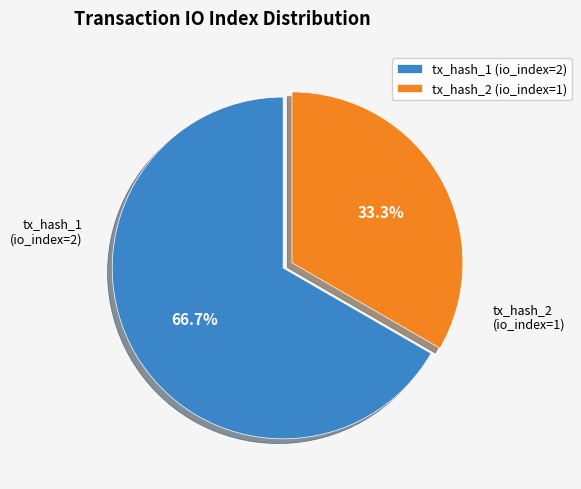

The tx_hash_1 (io_index=2) slice represents 57% of the pie. True or false?

False